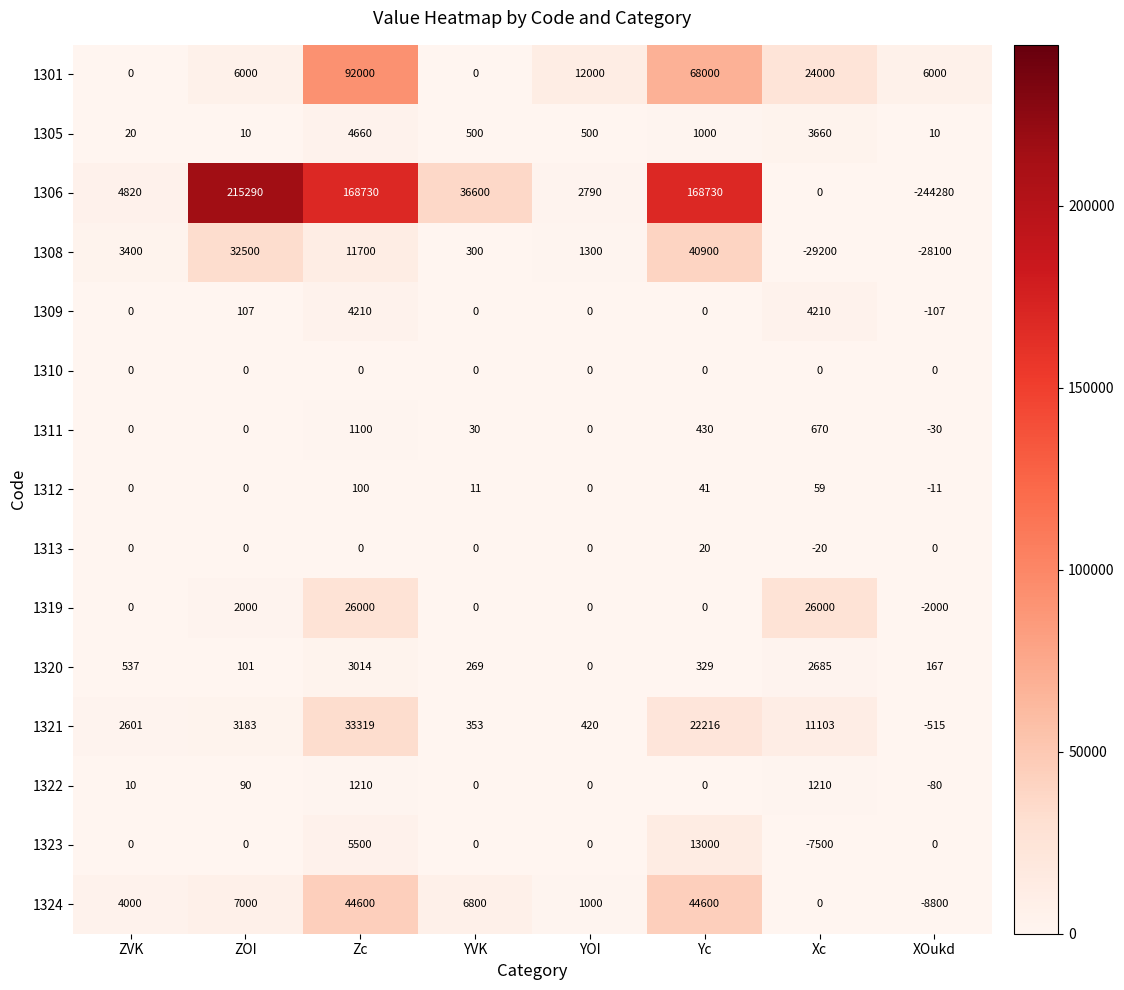

Which series has the largest total across all categories?

1306